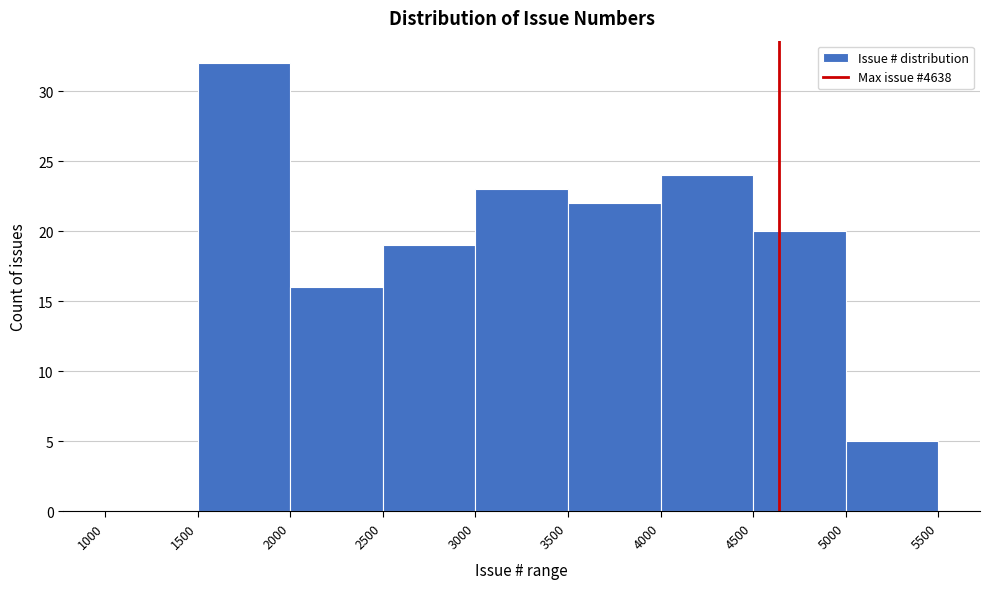

Which range on the x-axis has the tallest bar?

1500 to 2000